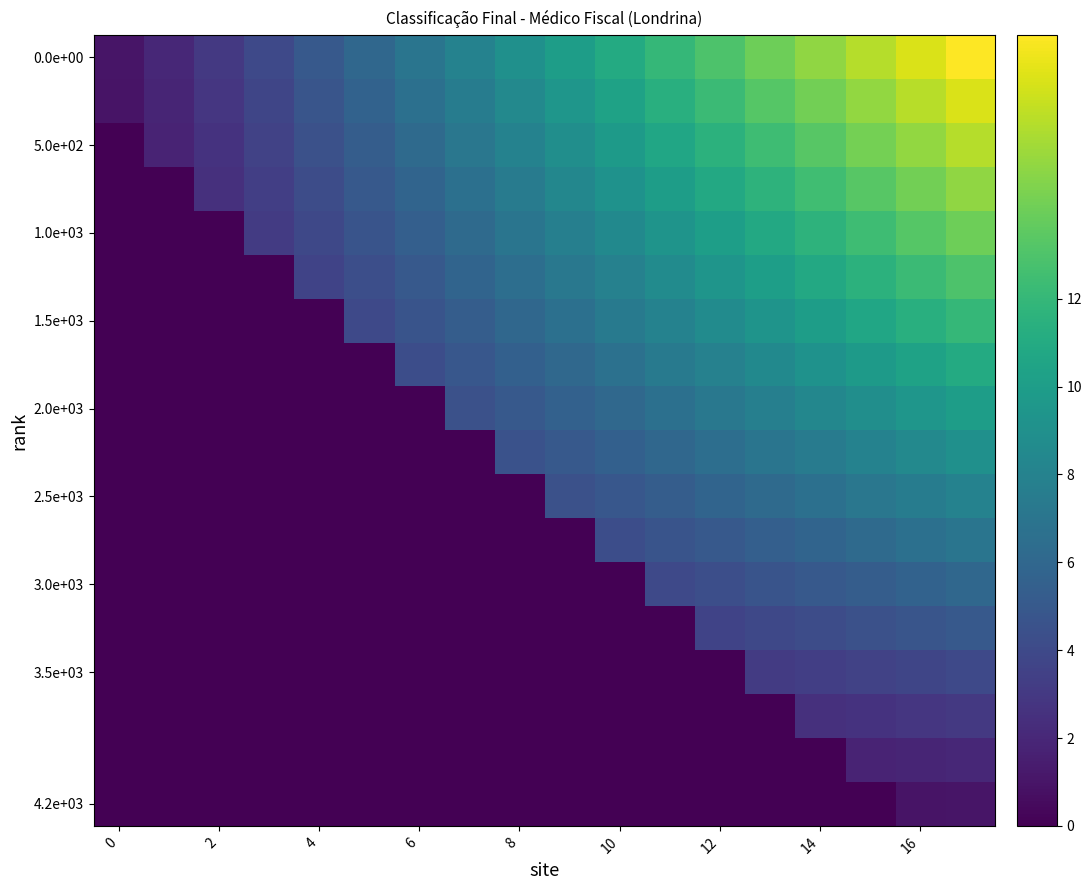

Which label corresponds to the largest value in the chart?

17